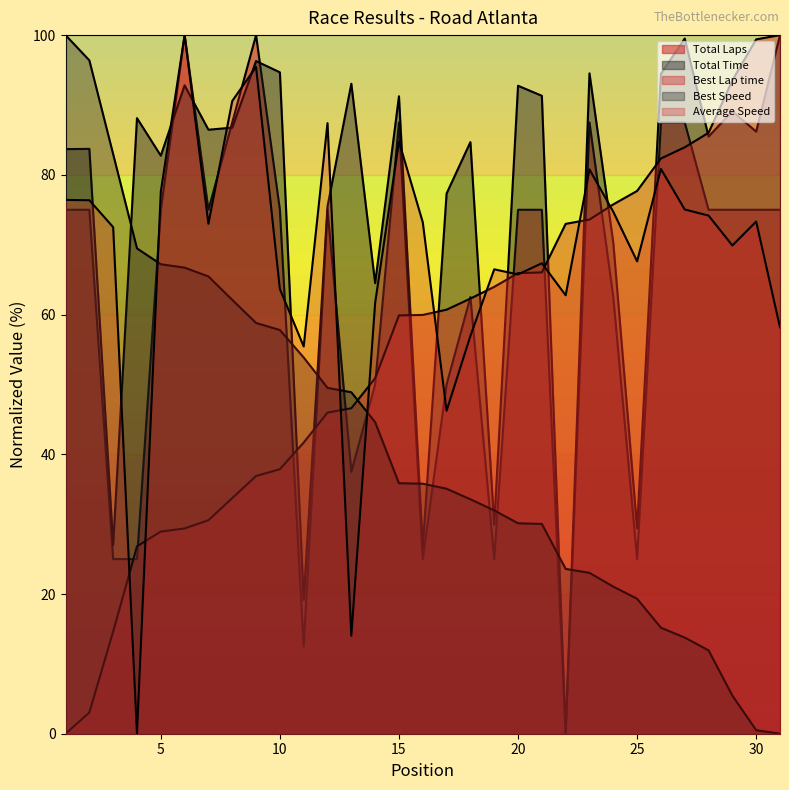

Which series changed the most between 10 and 15?

Best Lap time